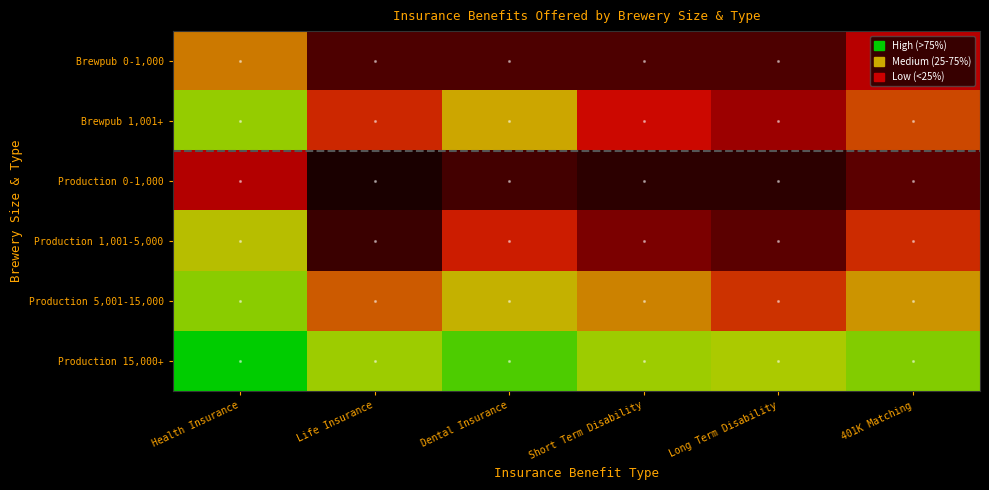

Reading left to right, what are all the values shown in this chart?

Brewpub 0-1,000: Health Insurance=0.4	Life Insurance=0.0	Dental Insurance=0.0	Short Term Disability=0.0	Long Term Disability=0.0	401K Matching=0.1
Brewpub 1,001+: Health Insurance=0.8	Life Insurance=0.2	Dental Insurance=0.4	Short Term Disability=0.2	Long Term Disability=0.1	401K Matching=0.3
Production 0-1,000: Health Insurance=0.1	Life Insurance=0.0	Dental Insurance=0.0	Short Term Disability=0.0	Long Term Disability=0.0	401K Matching=0.1
Production 1,001-5,000: Health Insurance=0.6	Life Insurance=0.0	Dental Insurance=0.2	Short Term Disability=0.1	Long Term Disability=0.1	401K Matching=0.2
Production 5,001-15,000: Health Insurance=0.8	Life Insurance=0.3	Dental Insurance=0.5	Short Term Disability=0.4	Long Term Disability=0.2	401K Matching=0.4
Production 15,000+: Health Insurance=1.0	Life Insurance=0.8	Dental Insurance=0.9	Short Term Disability=0.8	Long Term Disability=0.7	401K Matching=0.8